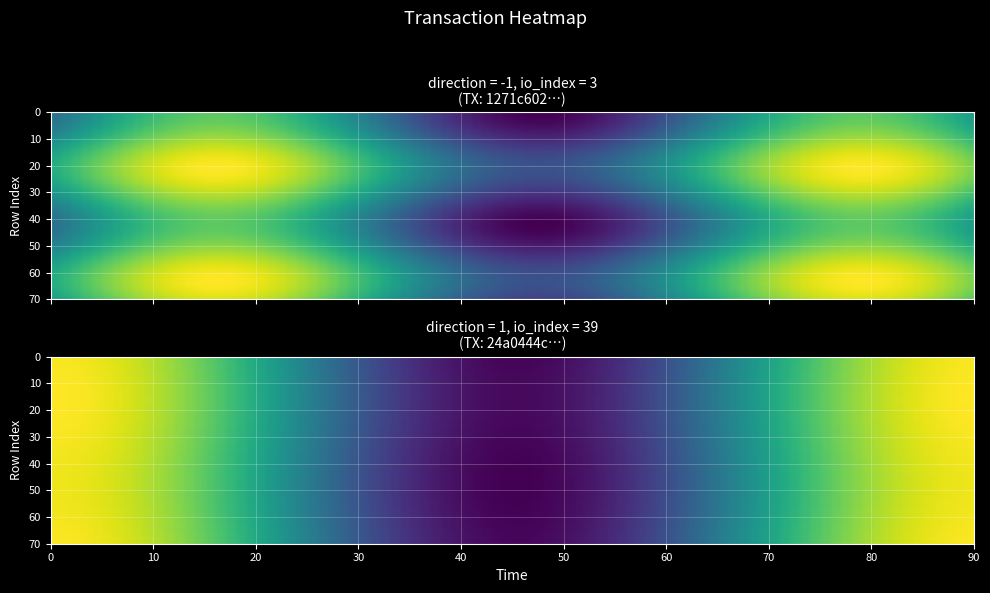

Is it true that 1271c602563736558fce32f9f10ec00e926e319 equals 5 at 1?

False